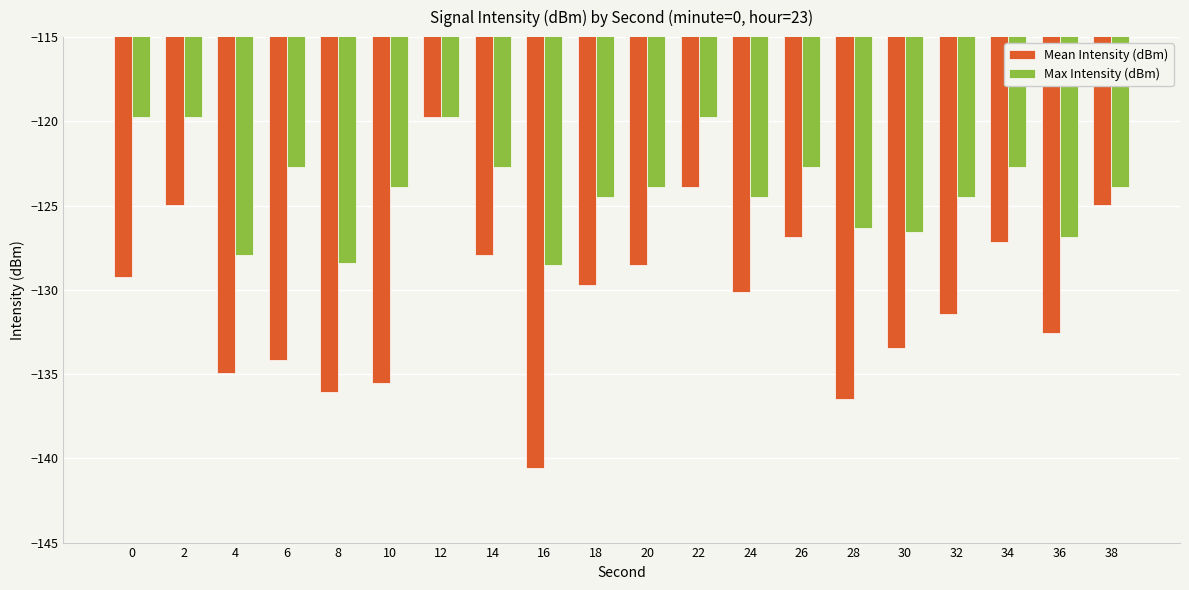

What is the difference between the maximum and minimum values in the Mean Intensity (dBm) series?

20.8